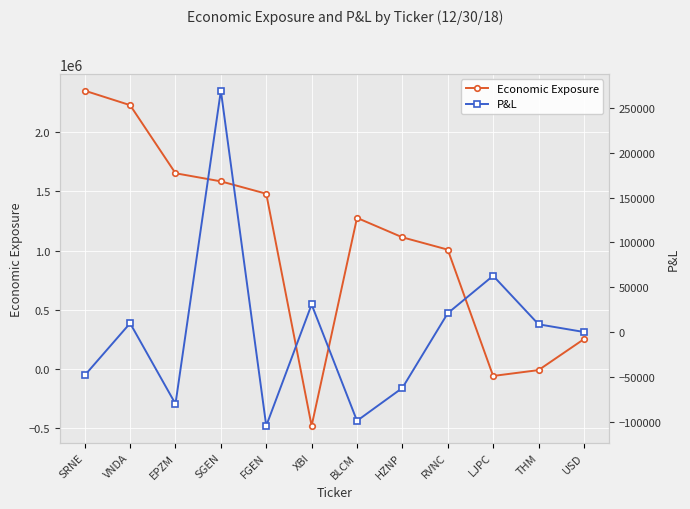

What is the sum of all Economic Exposure values?

12389783